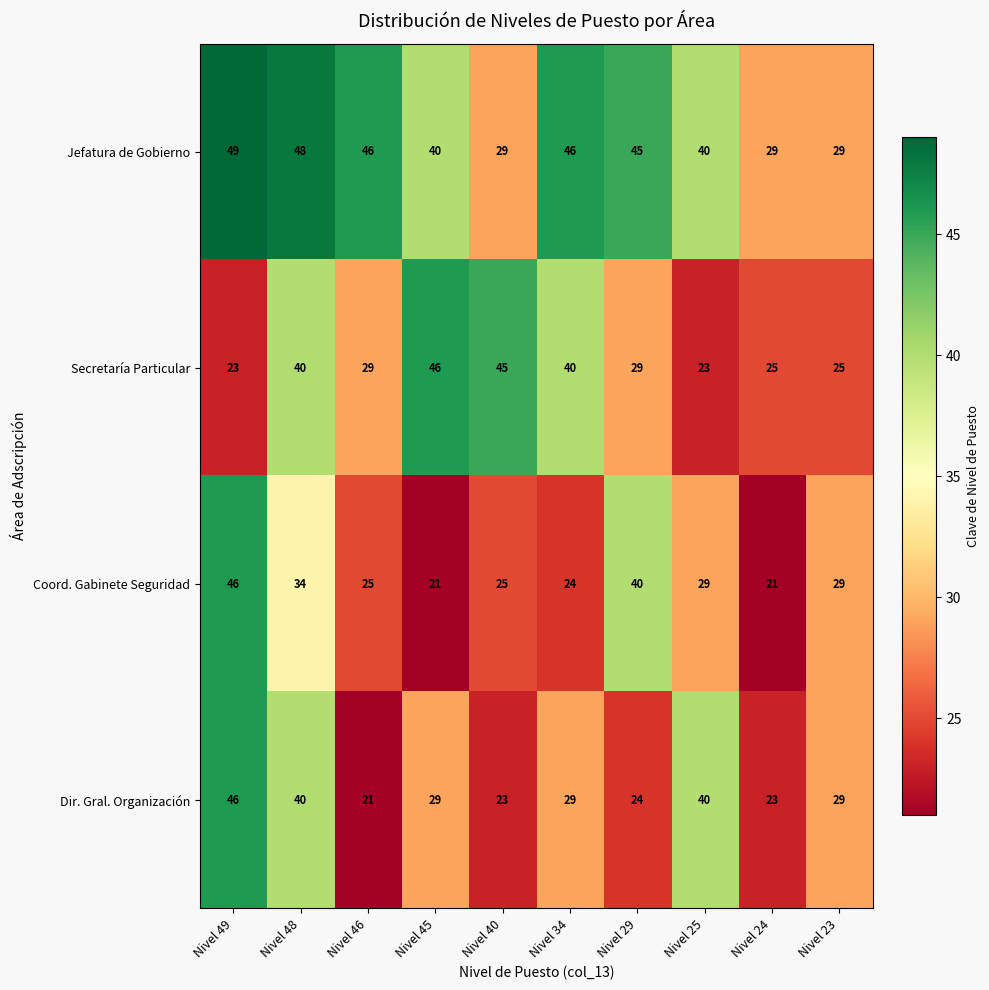

Count the number of categories in the chart.

10